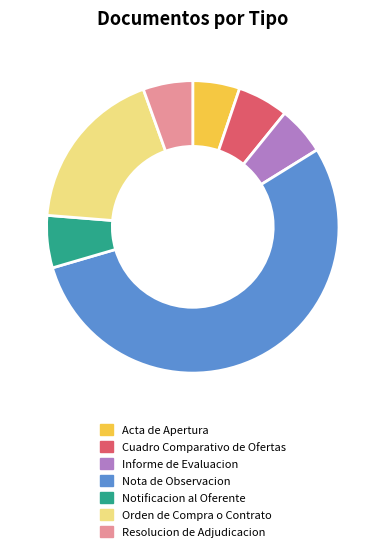

Approximately how many times larger is the value at Orden de Compra o Contrato compared to Resolucion de Adjudicacion?

3.3